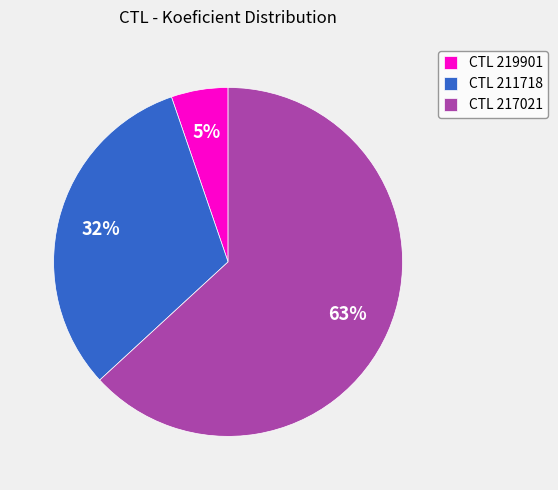

Is the sum of CTL 217021 and CTL 211718 greater than half?

Yes